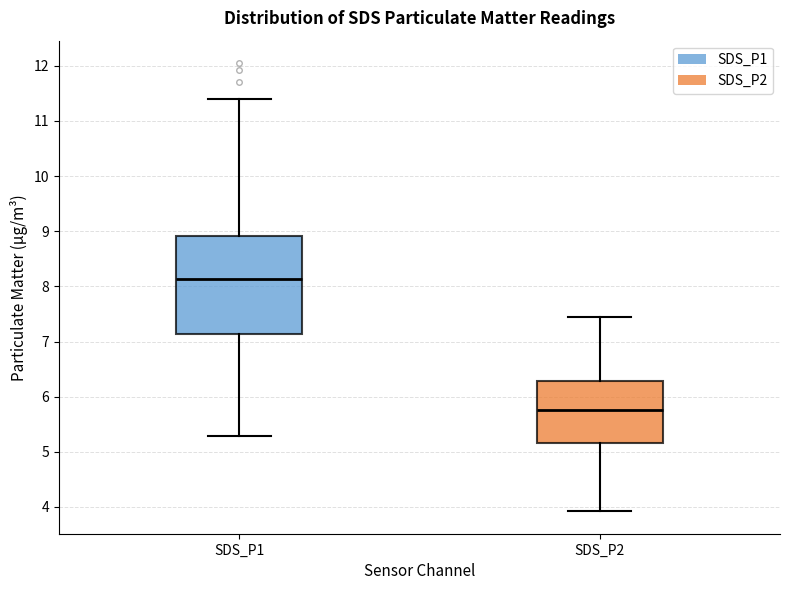

Reading left to right, read every box against the y-axis: the position of its median line, the range the box covers, and the ends of its whiskers. The values are not printed on the chart, so give them approximately, as read against the axis.

SDS_P1: median 8.1, box 7.1 to 8.9, whiskers 5.3 to 11.4
SDS_P2: median 5.8, box 5.2 to 6.3, whiskers 3.9 to 7.5